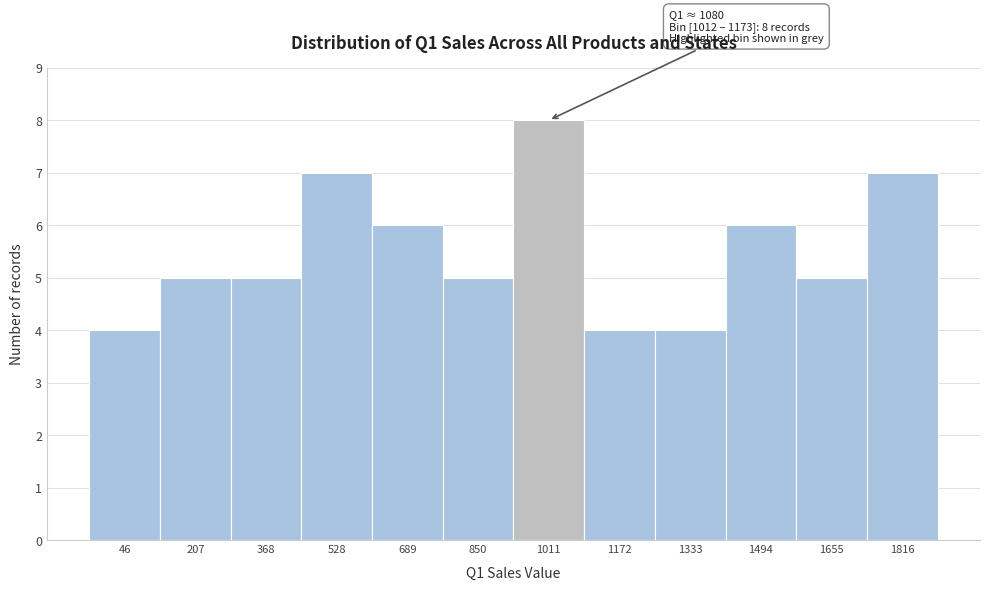

Reading left to right, transcribe all the data shown in this chart.

46=4	207=5	368=5	528=7	689=6	850=5	1011=8	1172=4	1333=4	1494=6	1655=5	1816=7